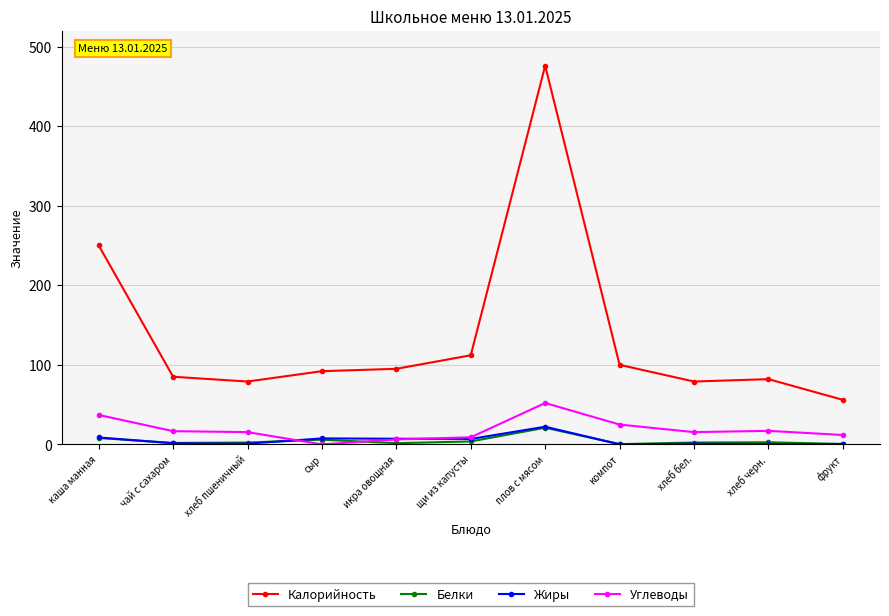

True or false: Калорийность and Жиры intersect in this chart.

False